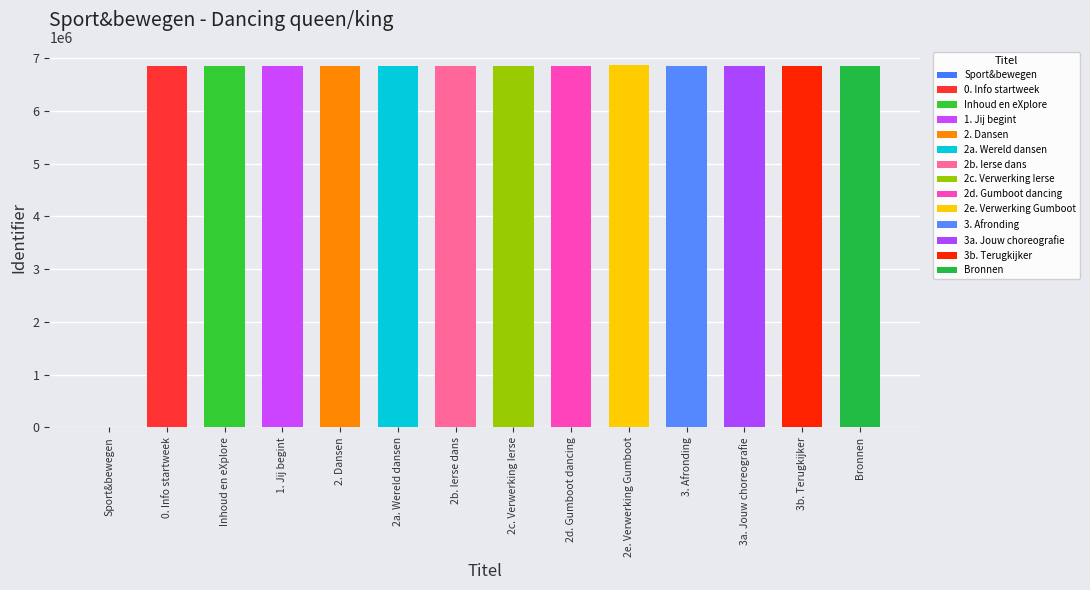

Rank the categories by value from highest to lowest.

2e. Verwerking Gumboot, 2d. Gumboot dancing, 2b. Ierse dans, Bronnen, 3b. Terugkijker, 3a. Jouw choreografie, 3. Afronding, 2c. Verwerking Ierse, 2a. Wereld dansen, 2. Dansen, 1. Jij begint, Inhoud en eXplore, 0. Info startweek, Sport&bewegen